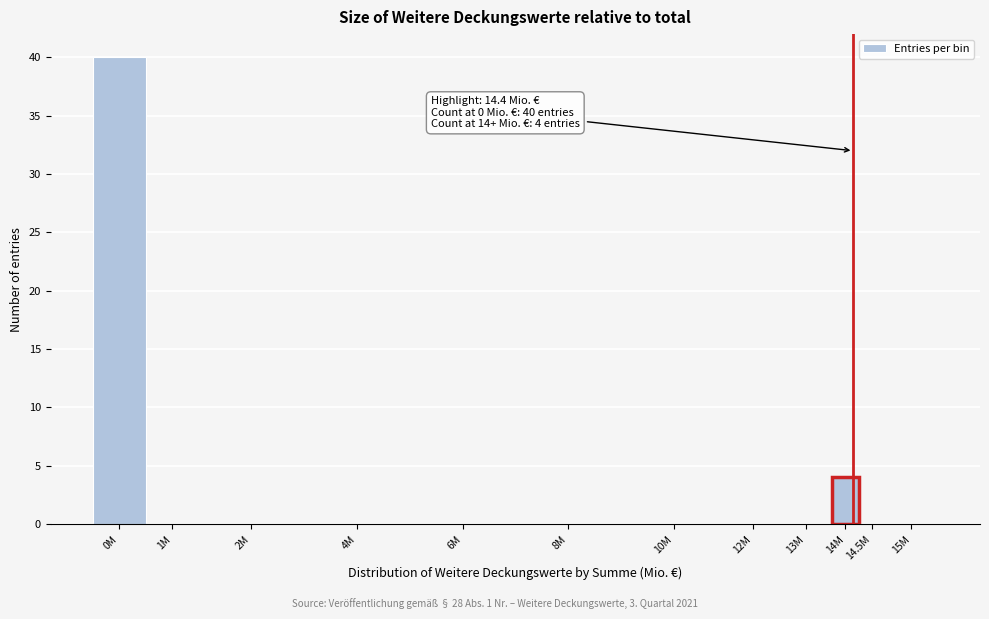

Reading right to left, extract all data points from this chart.

15M=0	14.5M=0	14M=4	13M=0	12M=0	10M=0	8M=0	6M=0	4M=0	2M=0	1M=0	0M=40